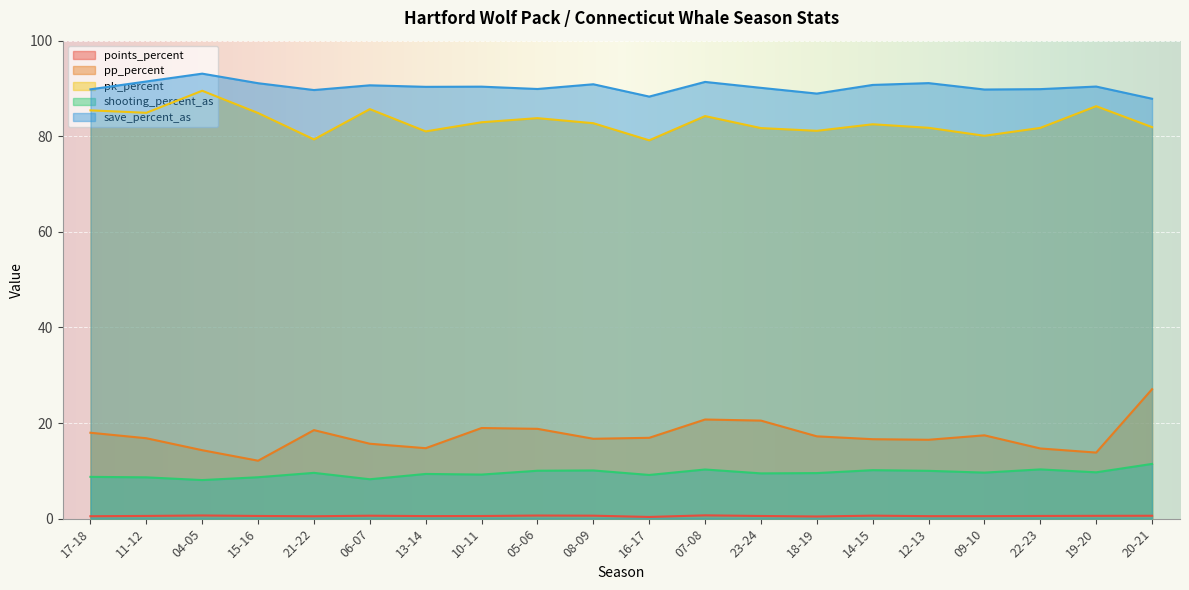

True or false: save_percent_as has a value of 26.0 at 22-23.

False